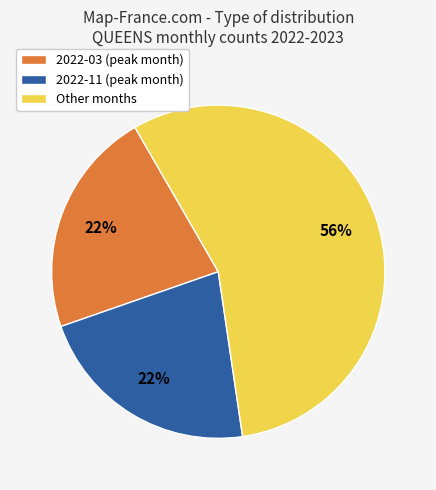

To the nearest percent, what is the combined percentage of 2022-03 (peak month) and 2022-11 (peak month)?

44%